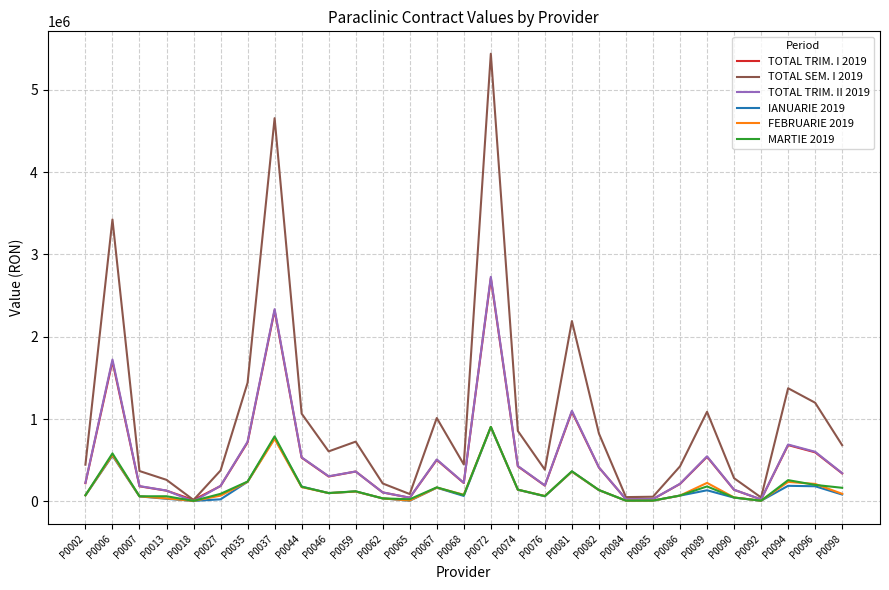

What are all the series names shown in the legend?

TOTAL TRIM. I 2019, TOTAL SEM. I 2019, TOTAL TRIM. II 2019, IANUARIE 2019, FEBRUARIE 2019, MARTIE 2019